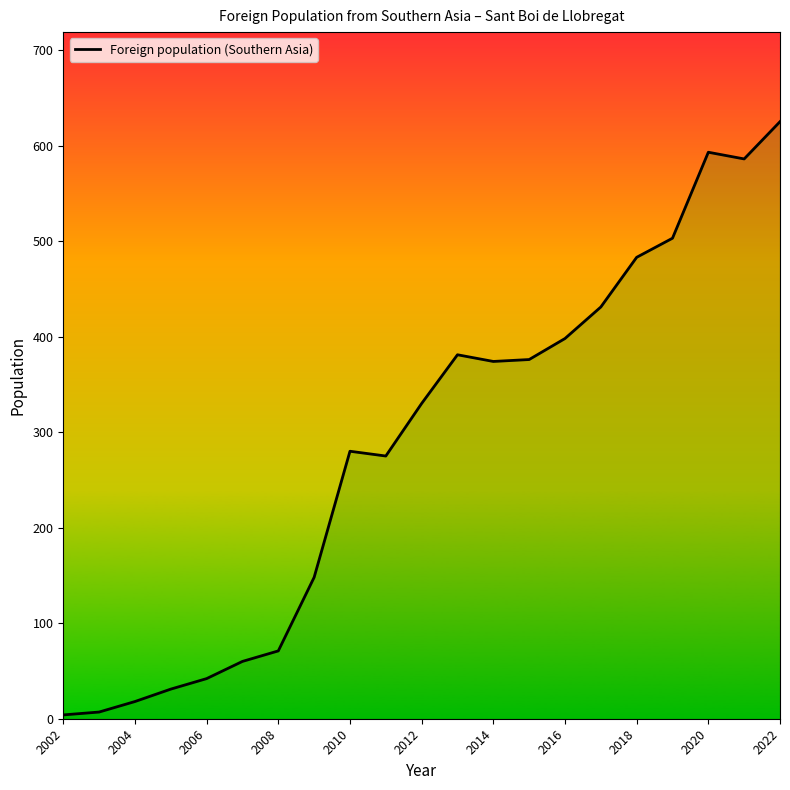

Does the chart have visible grid lines?

No